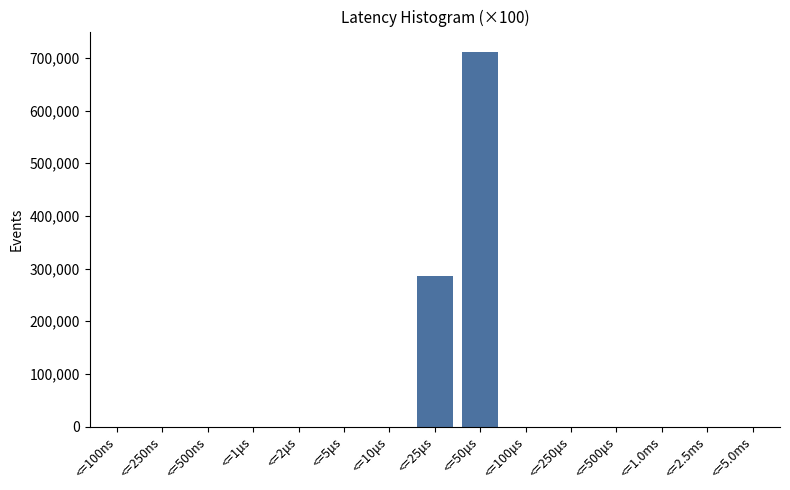

Reading left to right, transcribe all the data shown in this chart.

<=100ns=0	<=250ns=0	<=500ns=0	<=1μs=0	<=2μs=0	<=5μs=0	<=10μs=0	<=25μs=285000	<=50μs=712000	<=100μs=0	<=250μs=0	<=500μs=0	<=1.0ms=0	<=2.5ms=0	<=5.0ms=0